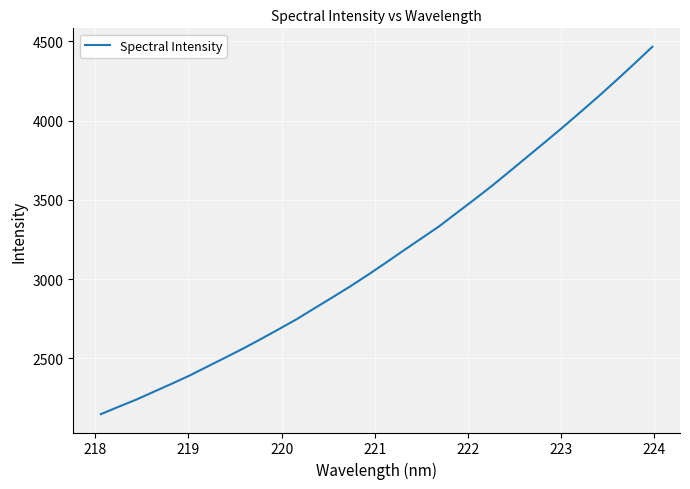

How many lines are shown in the chart?

1